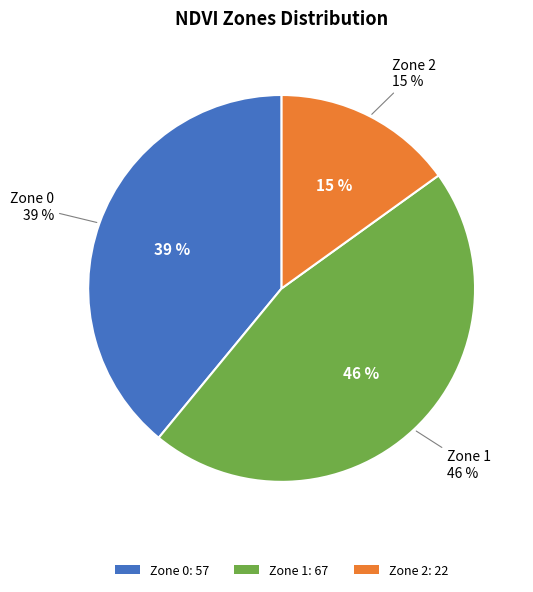

Count the number of slices in the pie.

3